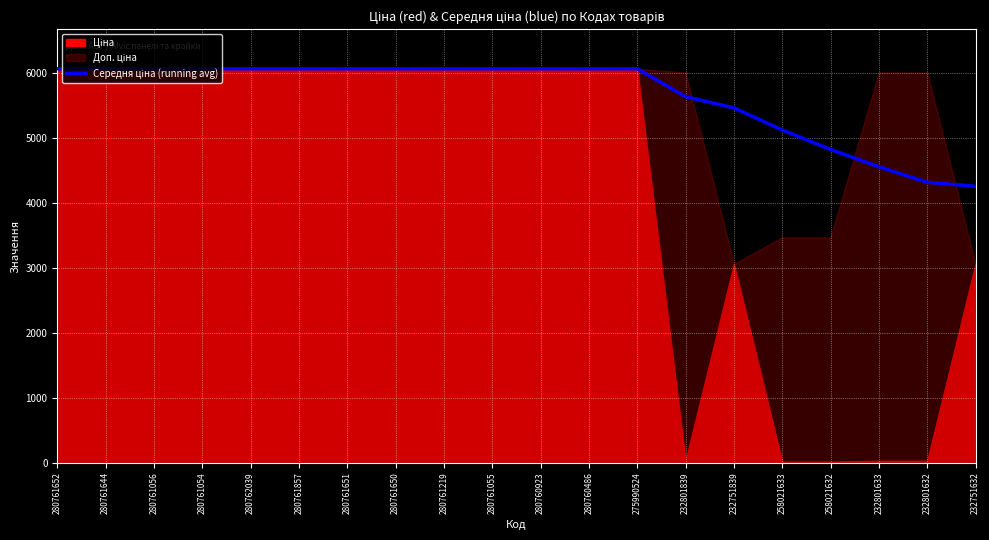

True or false: the data has more than 1 interior local peaks.

True